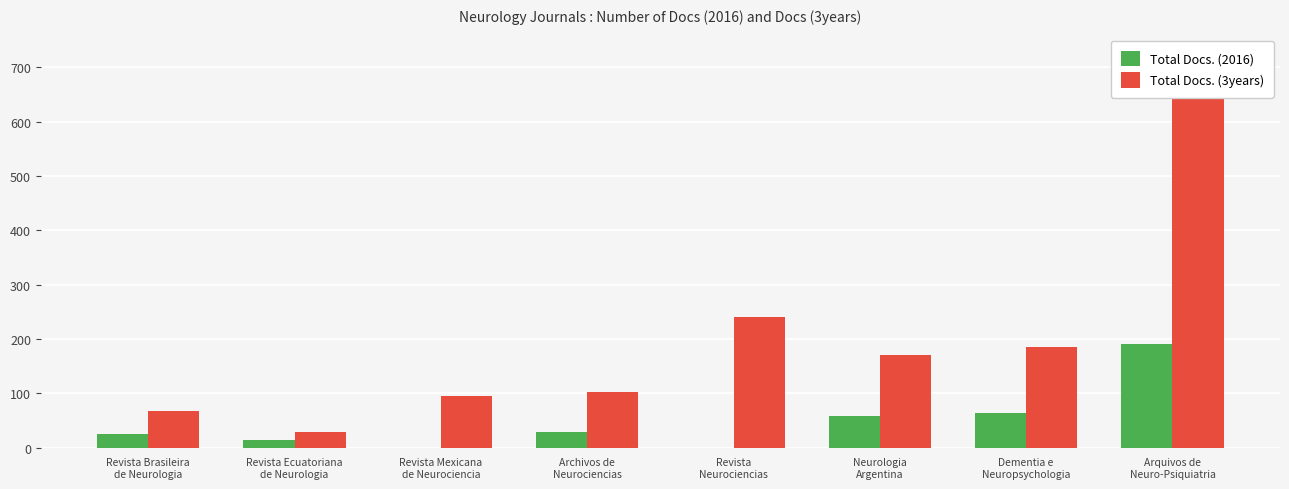

How many series are shown in this chart?

2